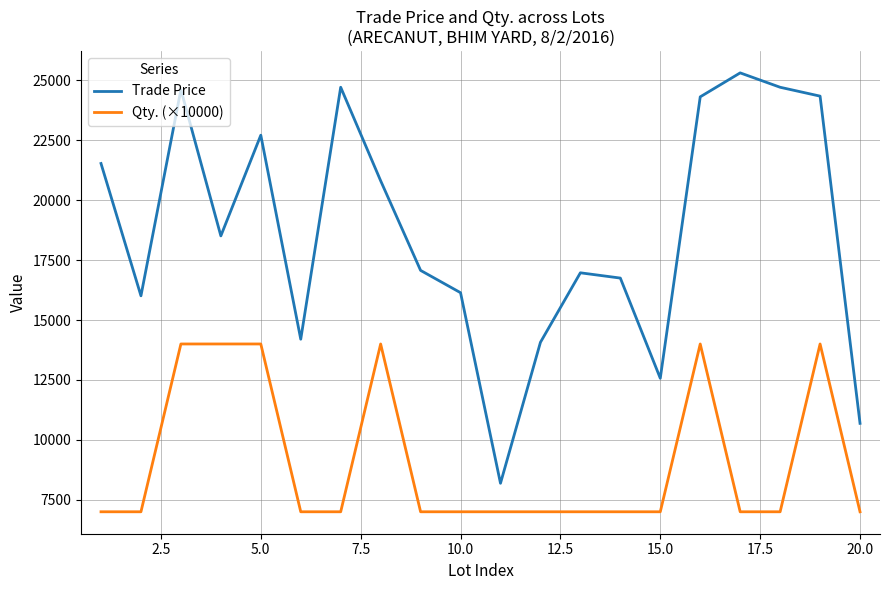

True or false: Trade Price and Qty. (×10000) intersect in this chart.

False